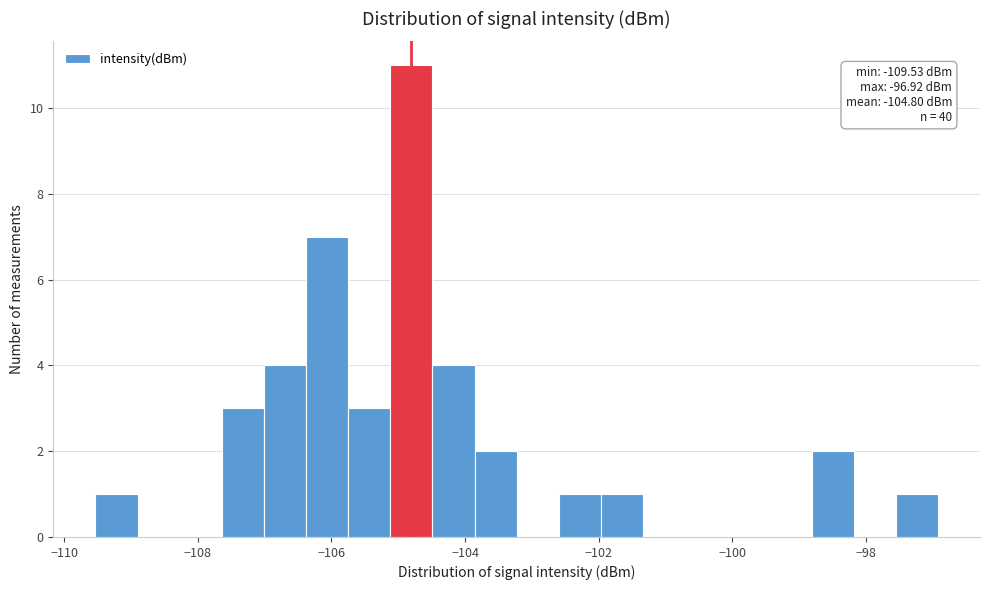

Read against the x-axis, roughly where is the centre of the tallest bar?

-104.8